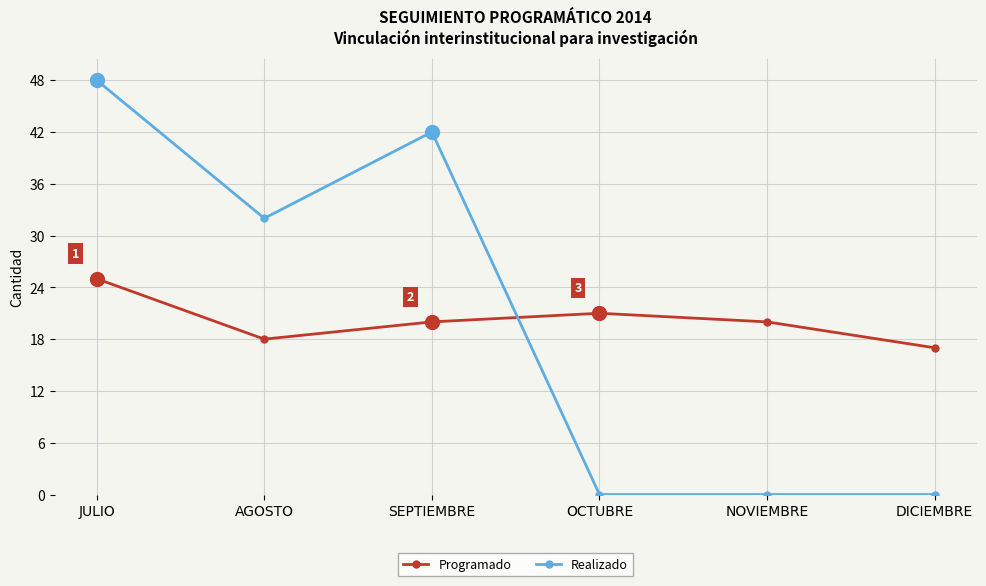

Is it true that Programado equals 35 at OCTUBRE?

False